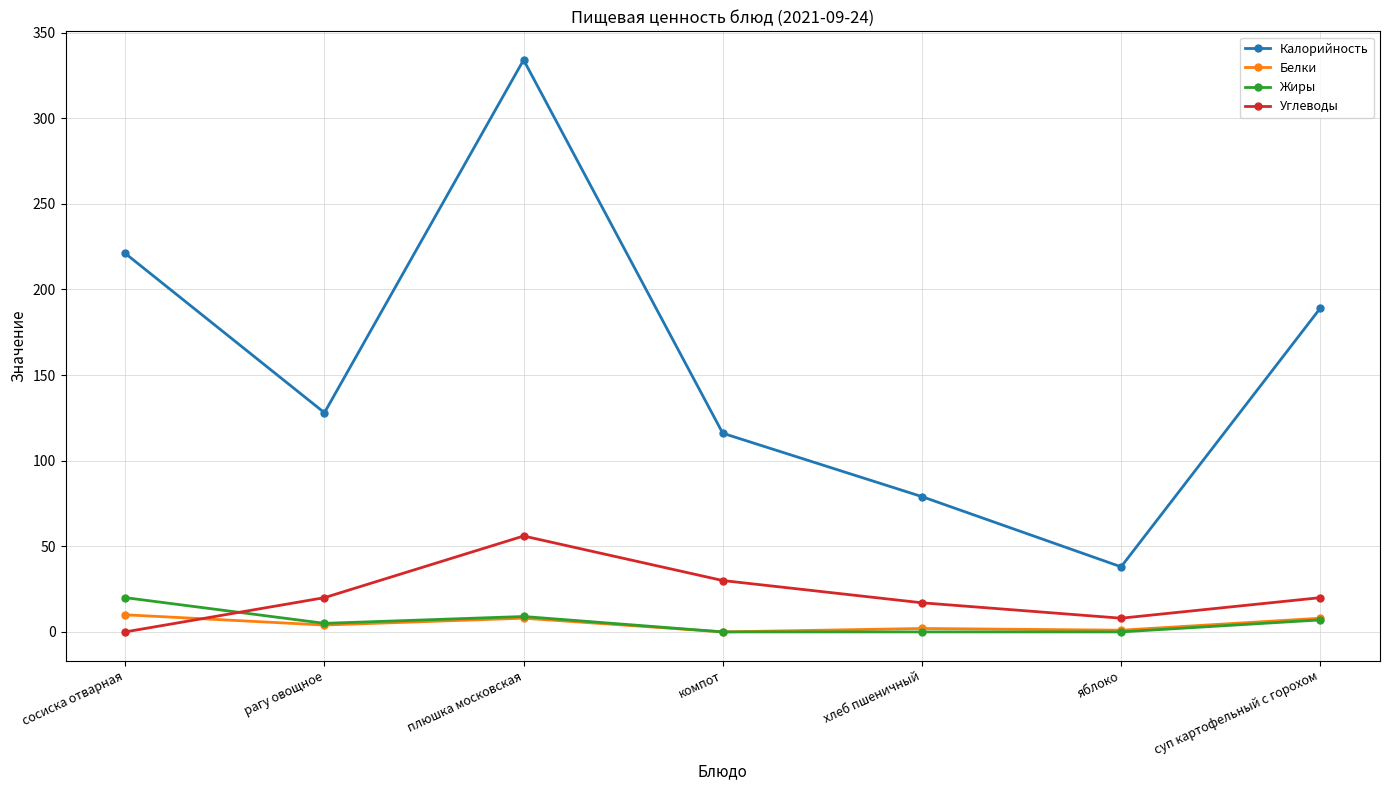

Which category has the highest value across all series?

плюшка московская